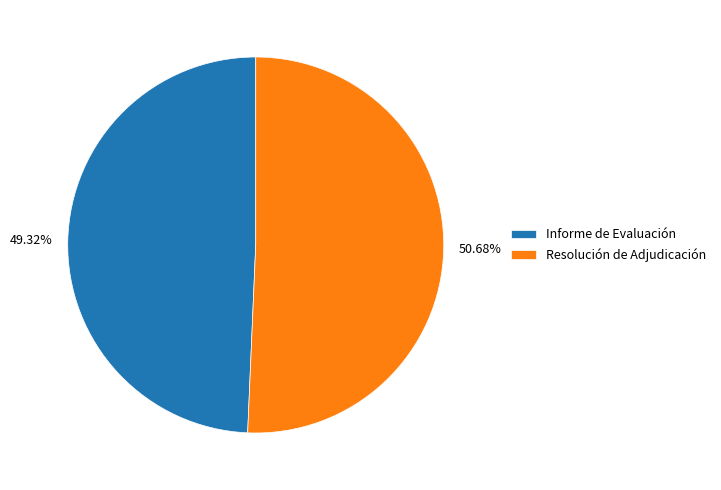

Approximately how many times larger is the value at Resolución de Adjudicación compared to Informe de Evaluación?

1.0